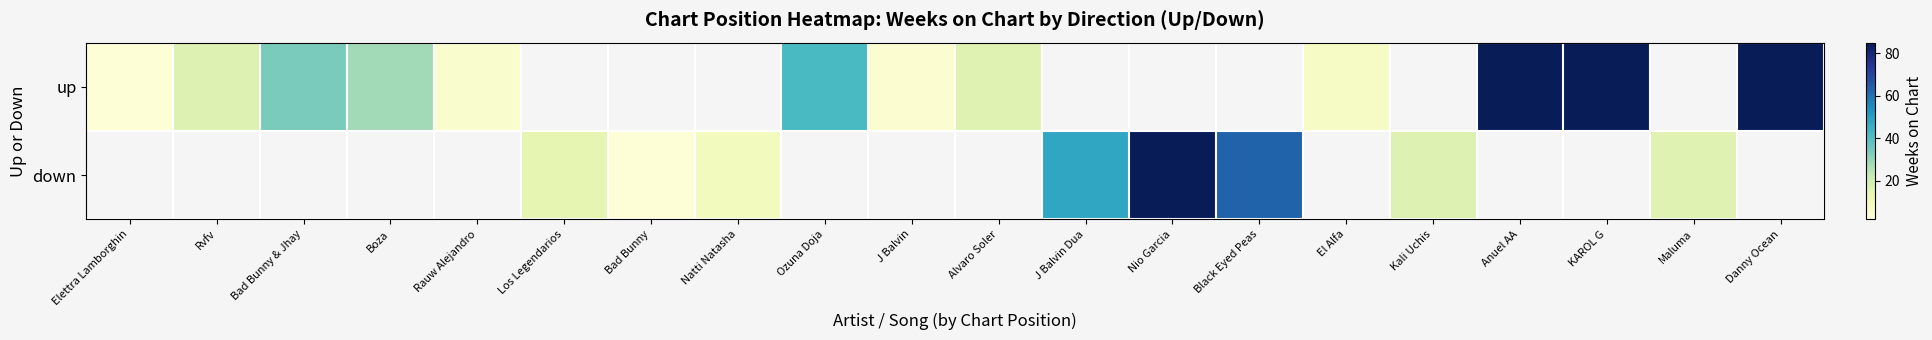

Which category has the highest value in the up series?

Anuel AA